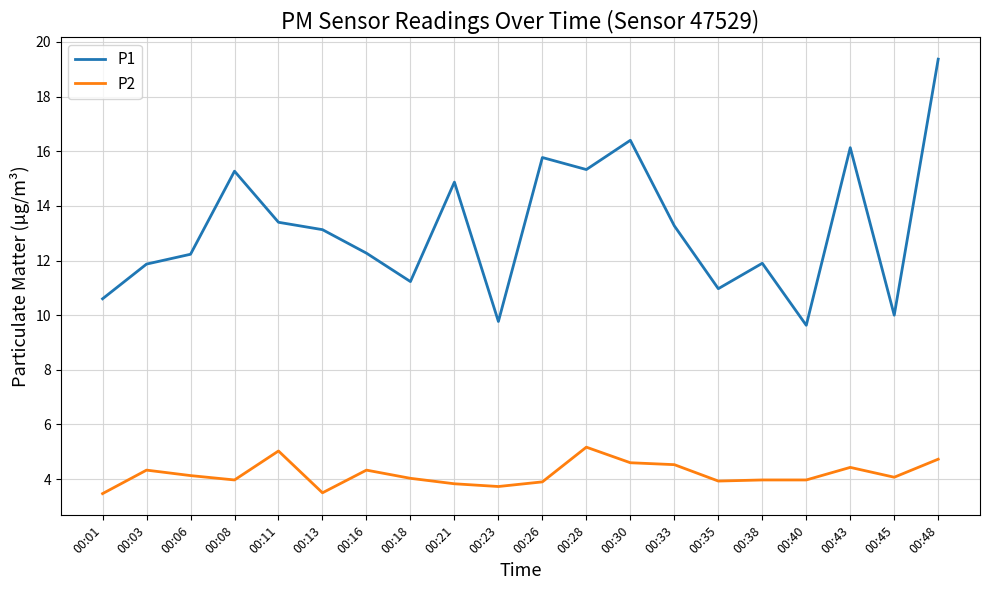

What is the total value across all series at 00:18?

15.3